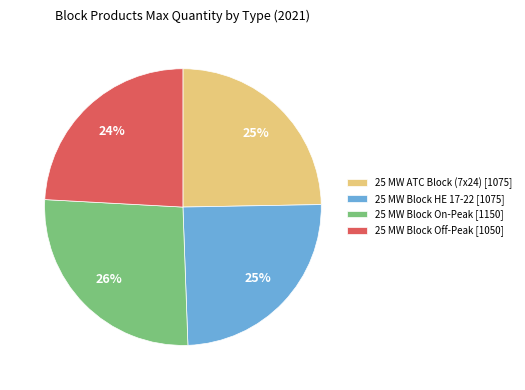

To the nearest percent, what is the difference between the largest and smallest slice percentages?

2%